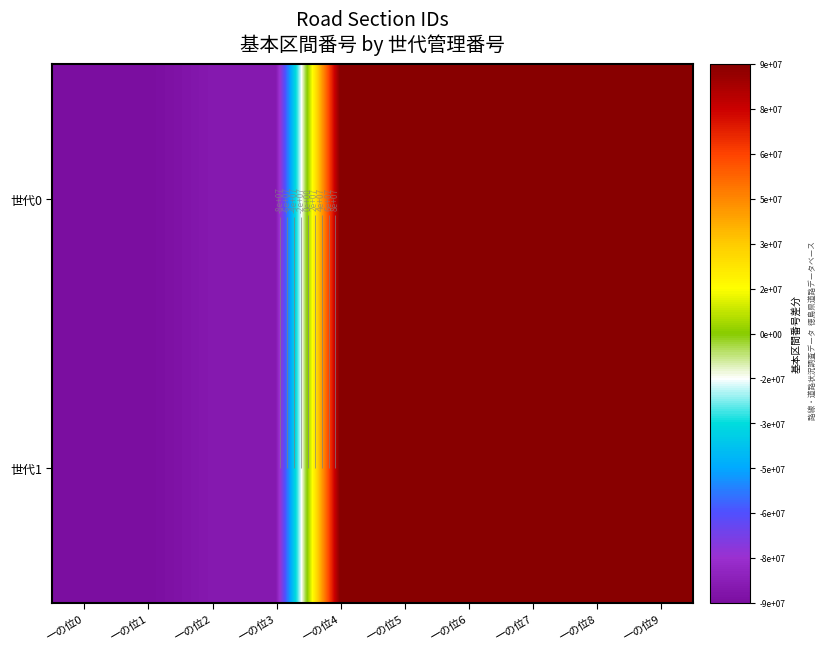

At how many categories does at least one series exceed 5403195?

6